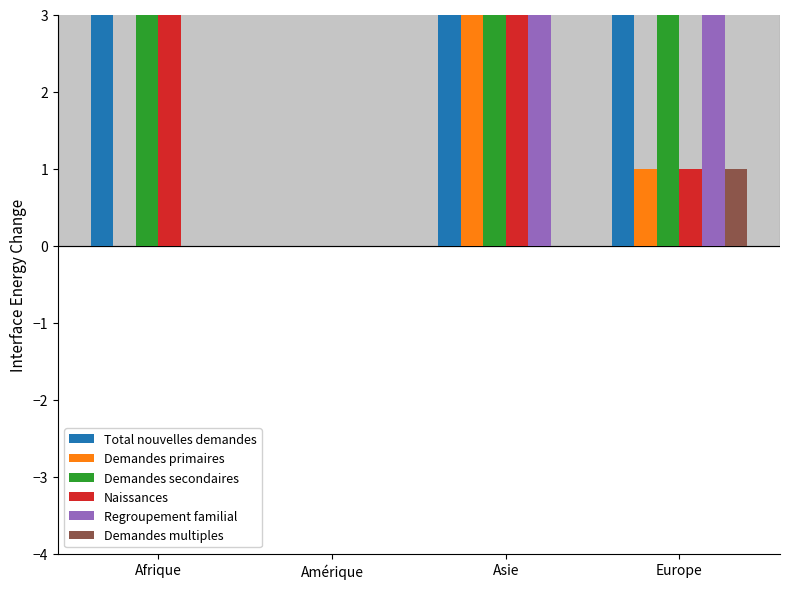

What are all the series names shown in the legend?

Total nouvelles demandes, Demandes primaires, Demandes secondaires, Naissances, Regroupement familial, Demandes multiples